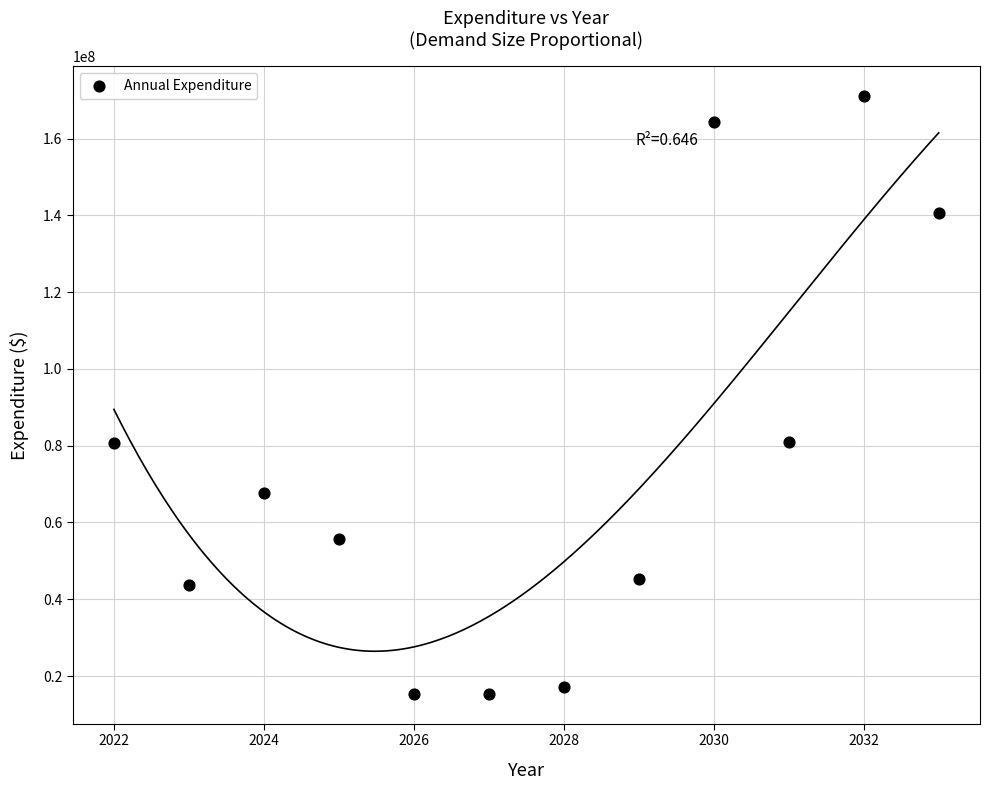

What is the average X value?

2027.5